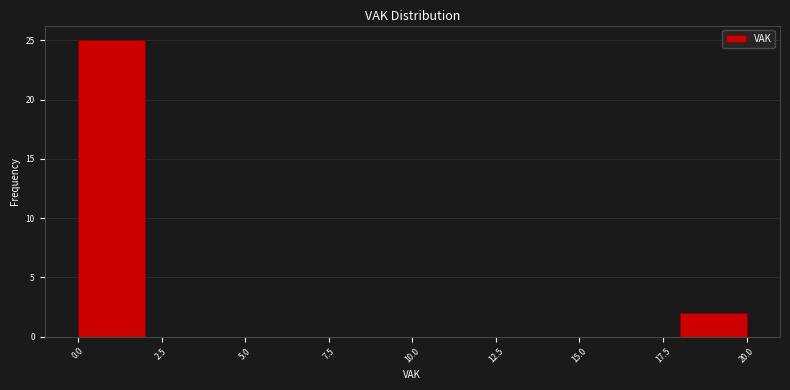

What is the height of the bar covering 0 to 2 on the x-axis? The values are not printed on the chart, so give them approximately, as read against the axis.

25